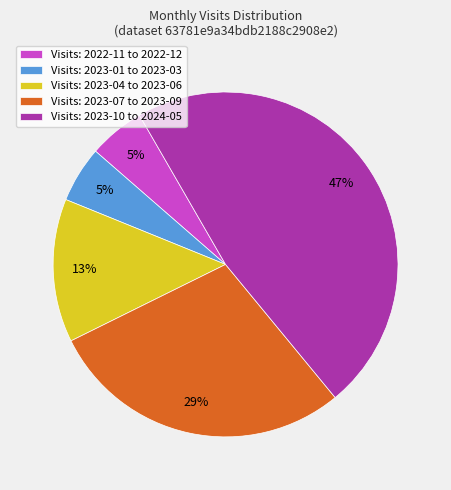

Between Visits: 2023-04 to 2023-06 and Visits: 2023-07 to 2023-09, which is larger?

Visits: 2023-07 to 2023-09